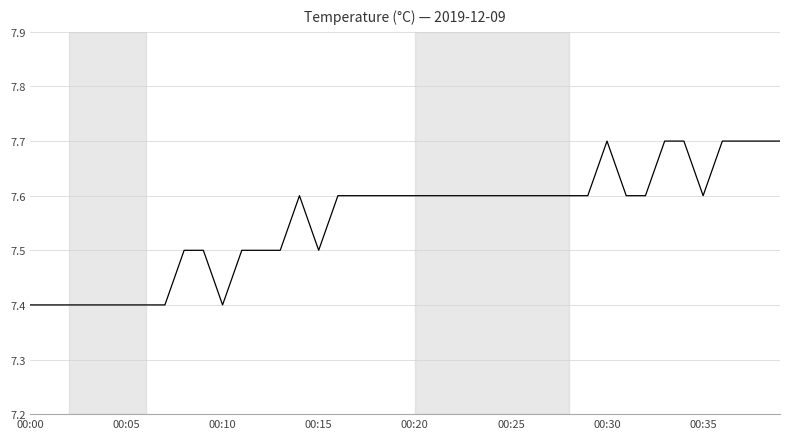

What is the maximum value shown in the chart?

7.7